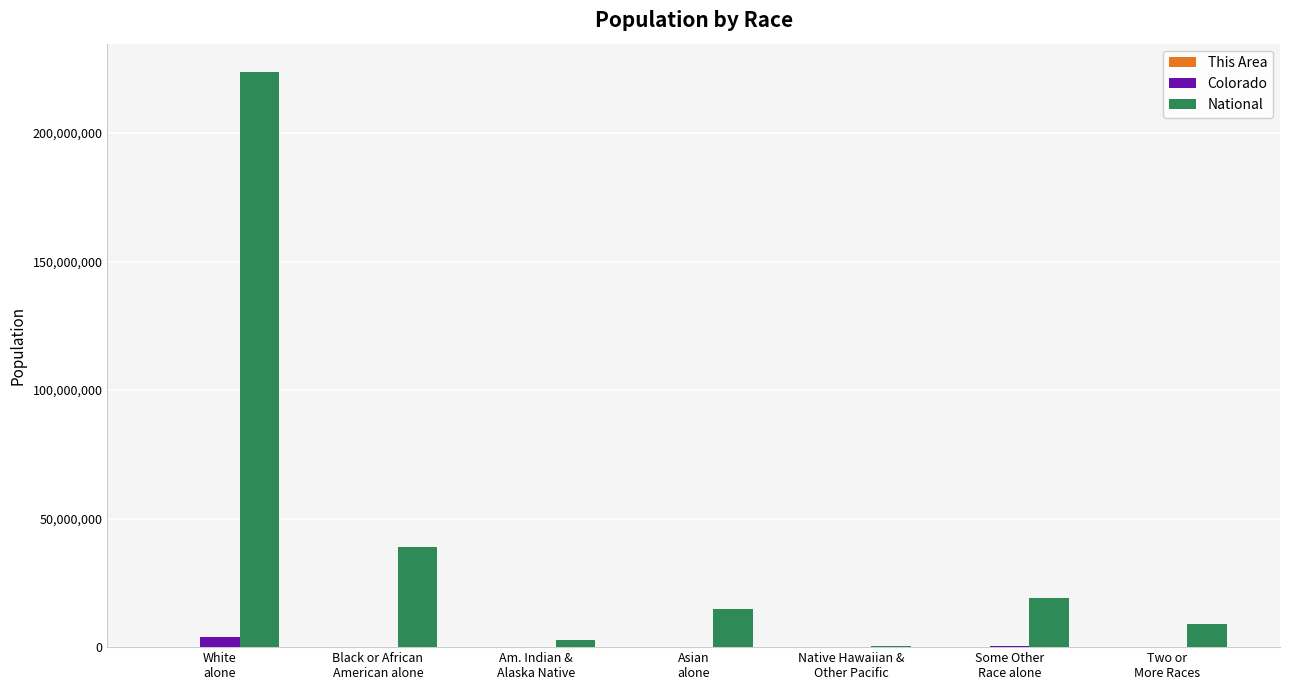

The value of National at White
alone is 223553265. True or false?

True